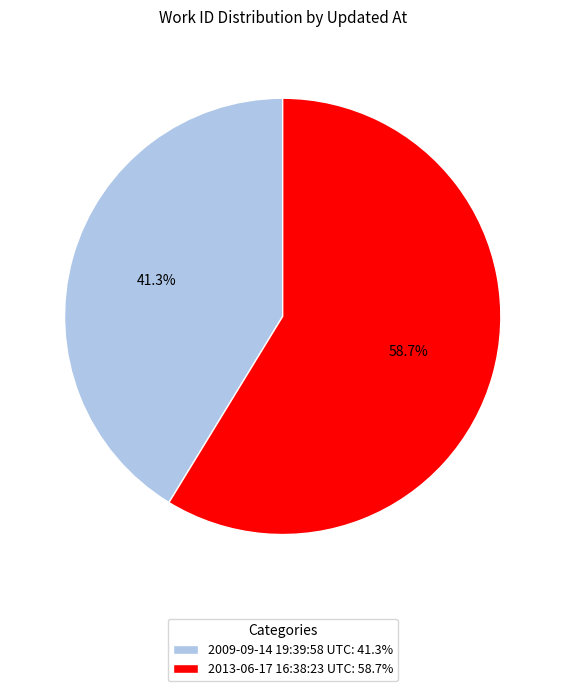

What percentage do 2009-09-14 19:39:58 UTC and 2013-06-17 16:38:23 UTC together represent?

100.0%